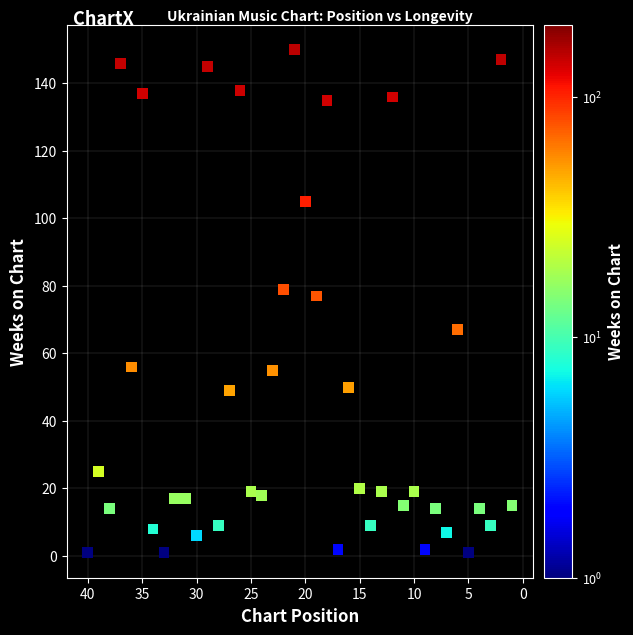

What is the range of Y values (max minus min)?

149